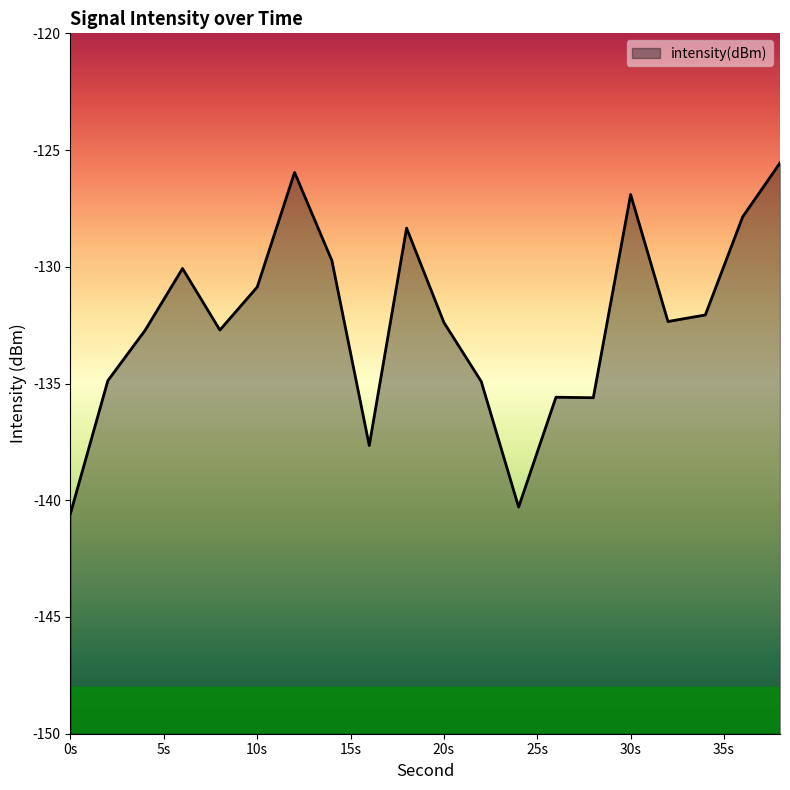

Is it true that the value at 30s is -198.6?

False